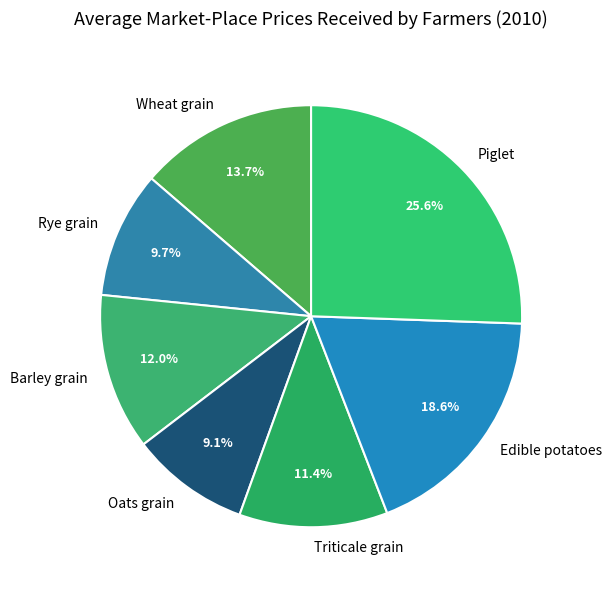

How many slices are in this pie chart?

7